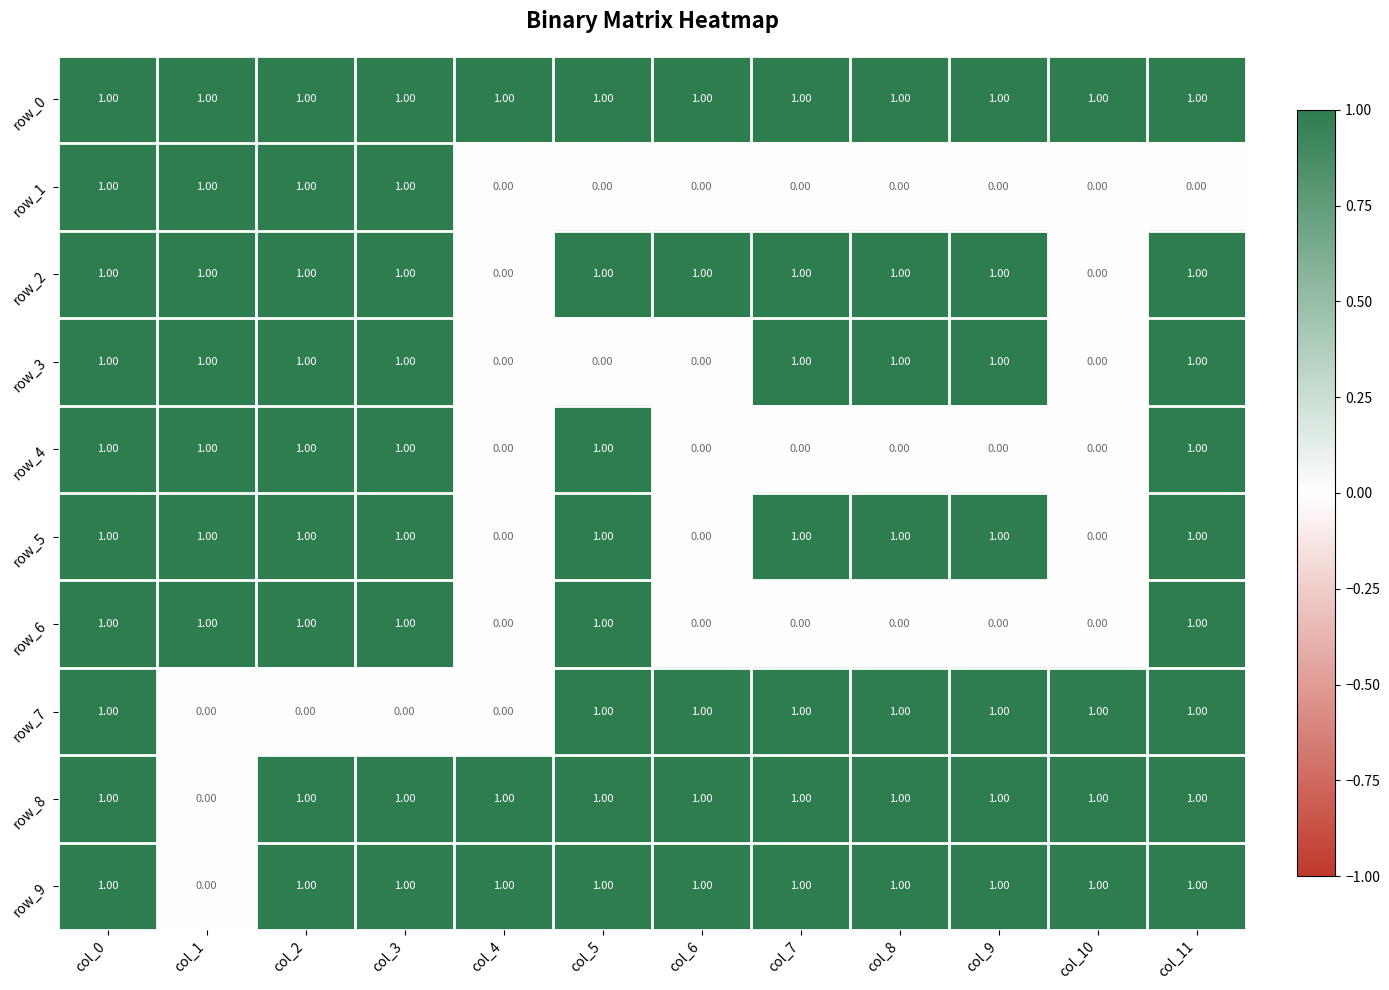

What is the sum of all row_0 values?

12